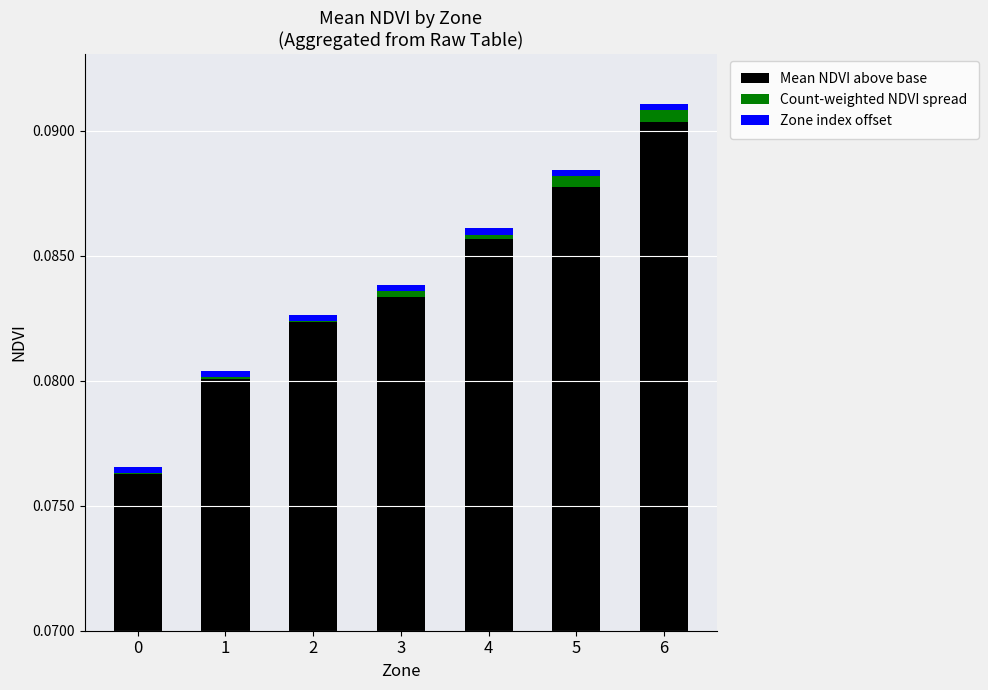

Which series has the widest spread of values?

Mean NDVI above base